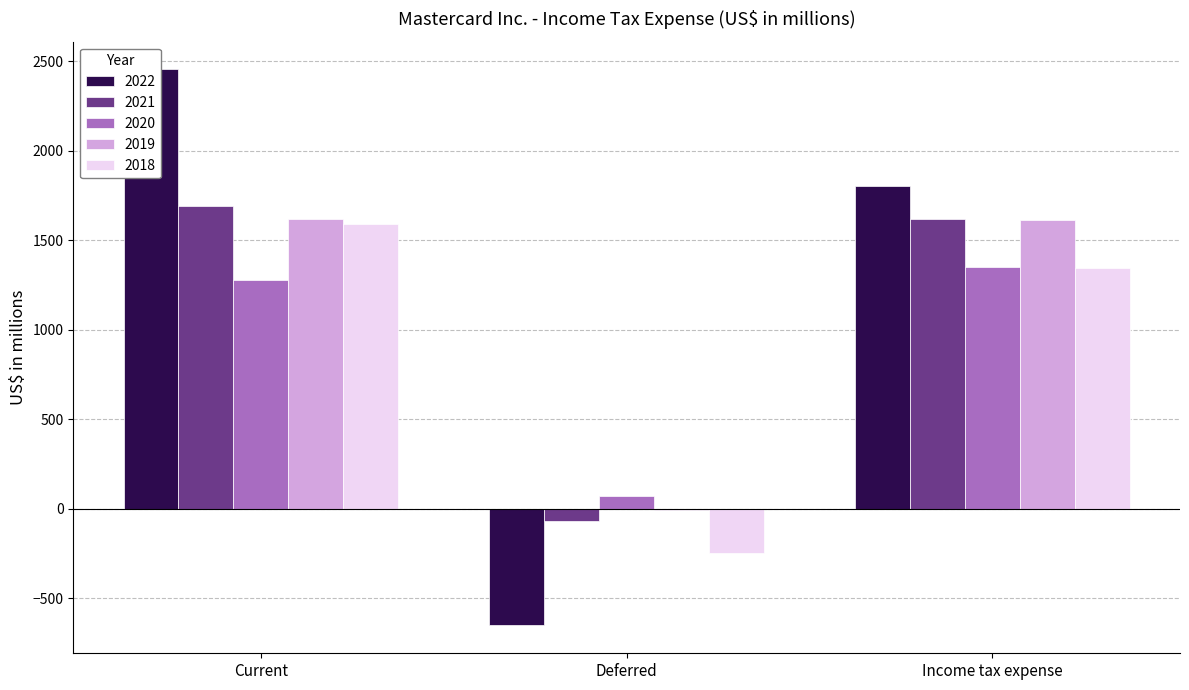

What is the label of the 1st bar from the right?

Income tax expense